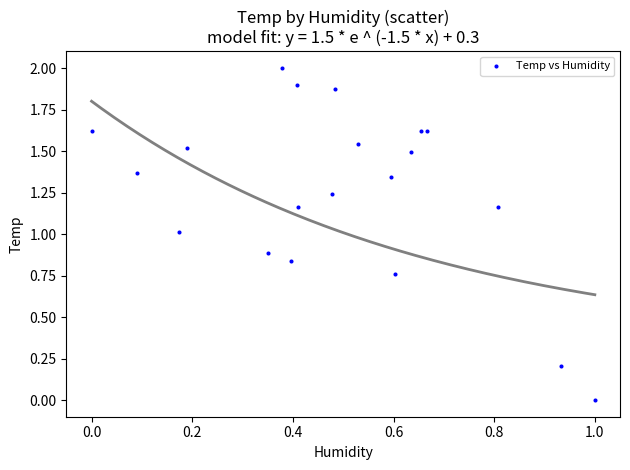

What is the range of Y values (max minus min)?

2.0